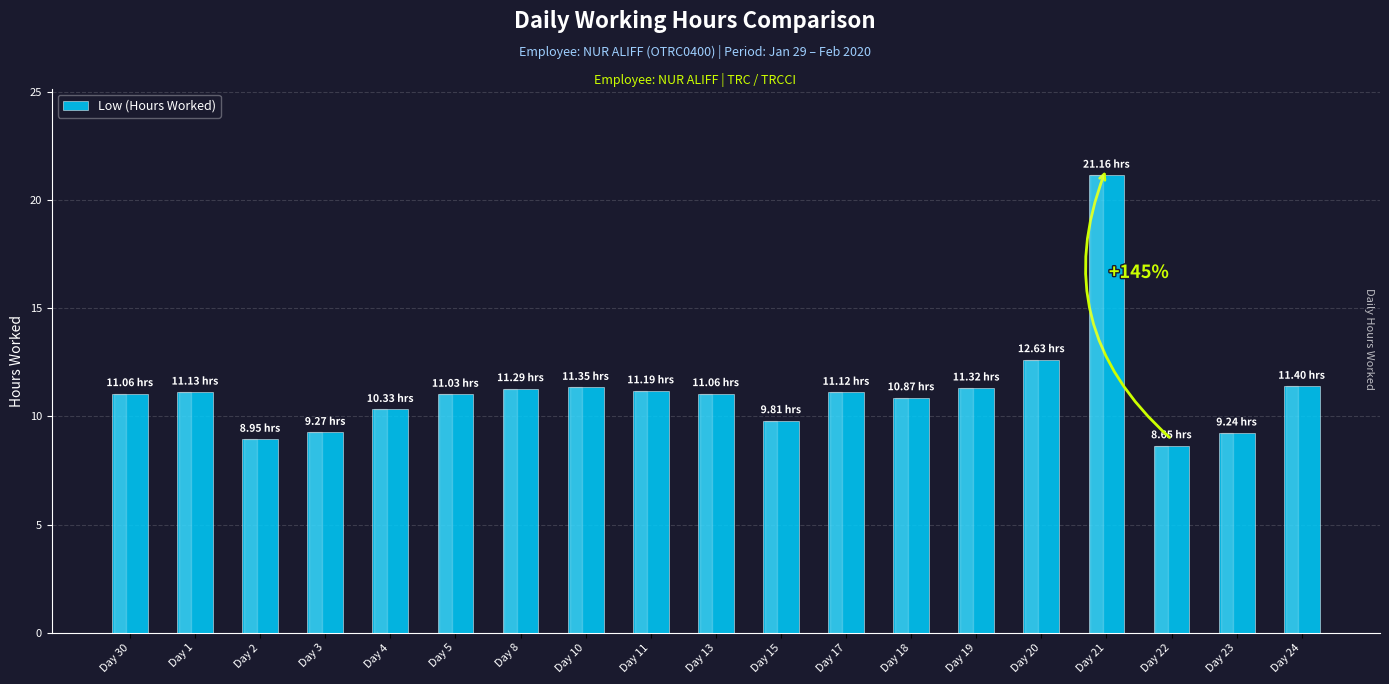

How many bars are there in total?

19